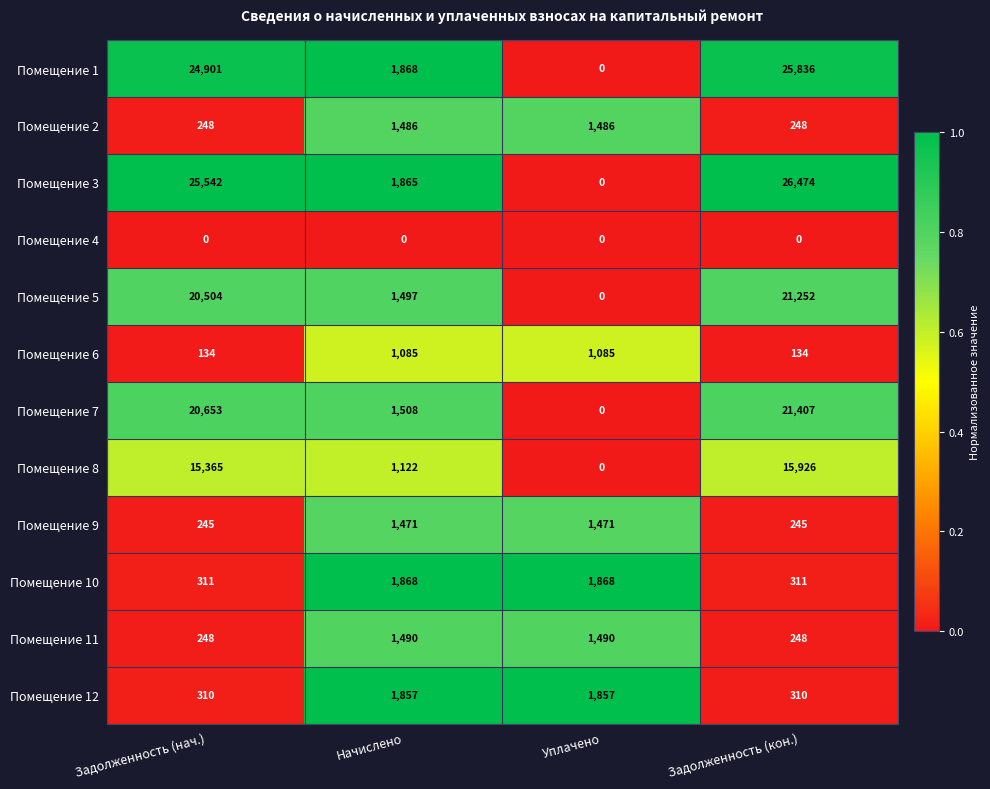

Which series has the largest total across all categories?

Помещение 3